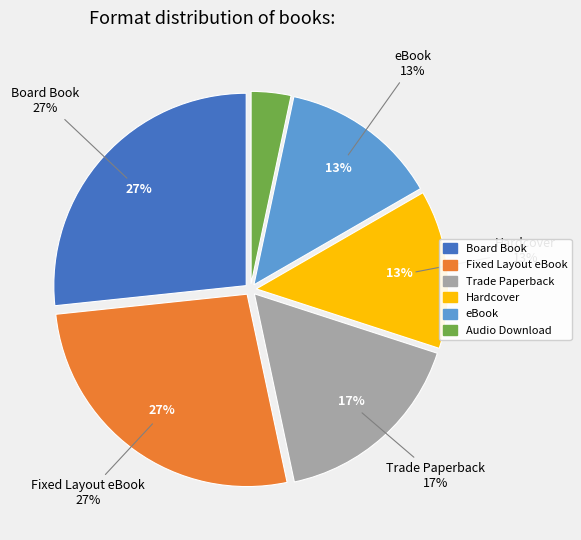

Does Hardcover account for over 50% of the chart?

No